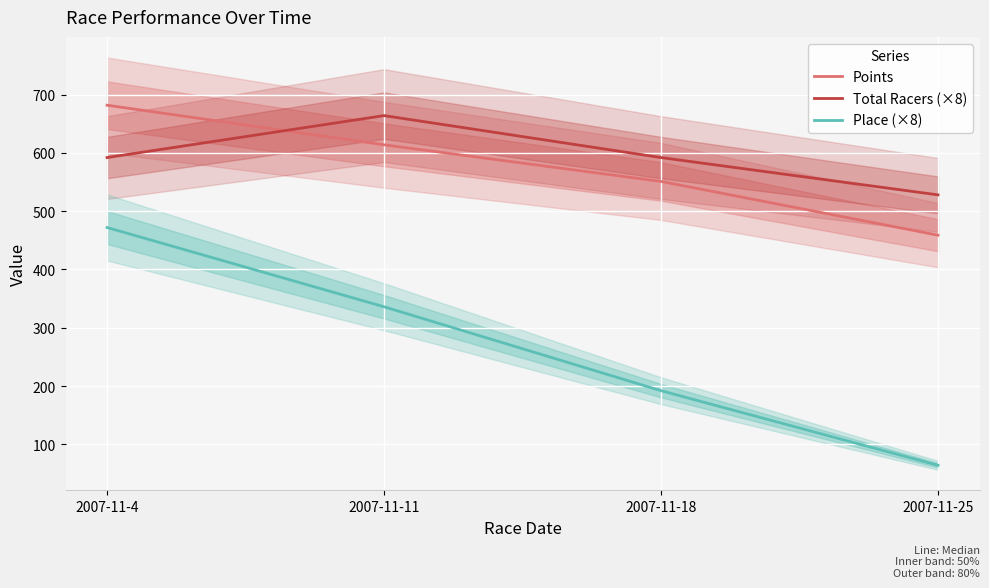

Reading left to right, list all the values displayed in this chart.

Points: 2007-11-4=681.8	2007-11-11=613.9	2007-11-18=551.0	2007-11-25=458.8
Total Racers (×8): 2007-11-4=592.0	2007-11-11=664.0	2007-11-18=592.0	2007-11-25=528.0
Place (×8): 2007-11-4=472.0	2007-11-11=336.0	2007-11-18=192.0	2007-11-25=64.0